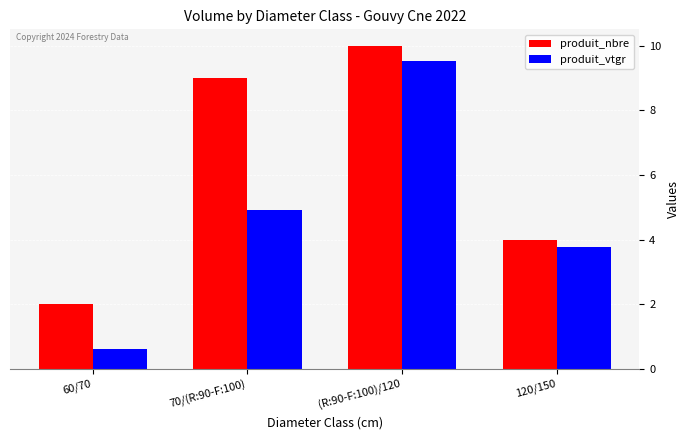

Are the bars grouped side by side (vs. stacked)?

Yes